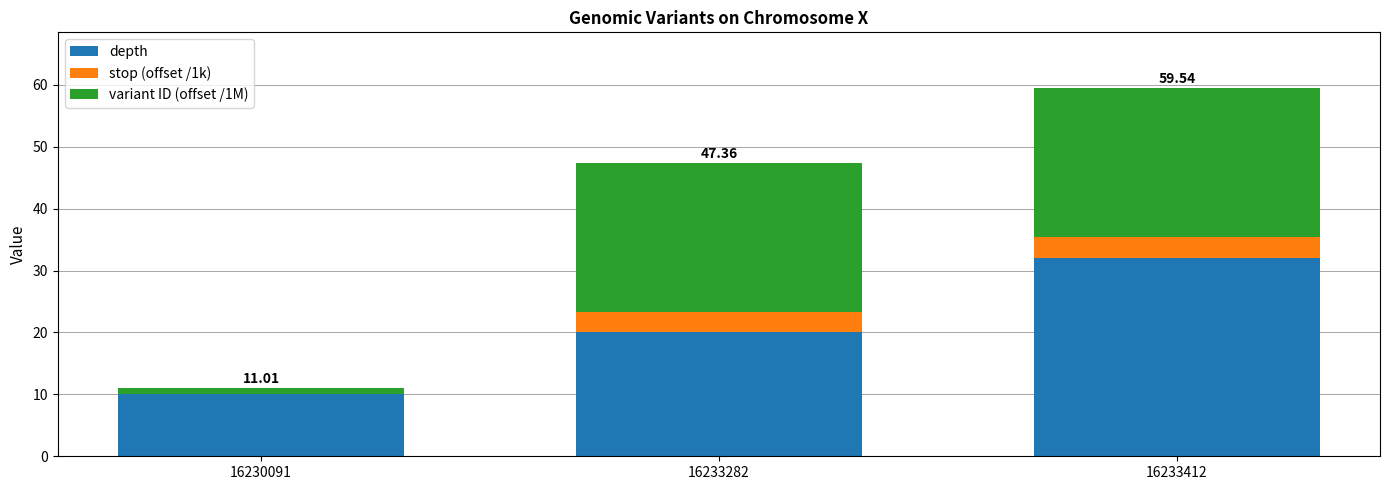

What is the sum of all depth values?

62.0